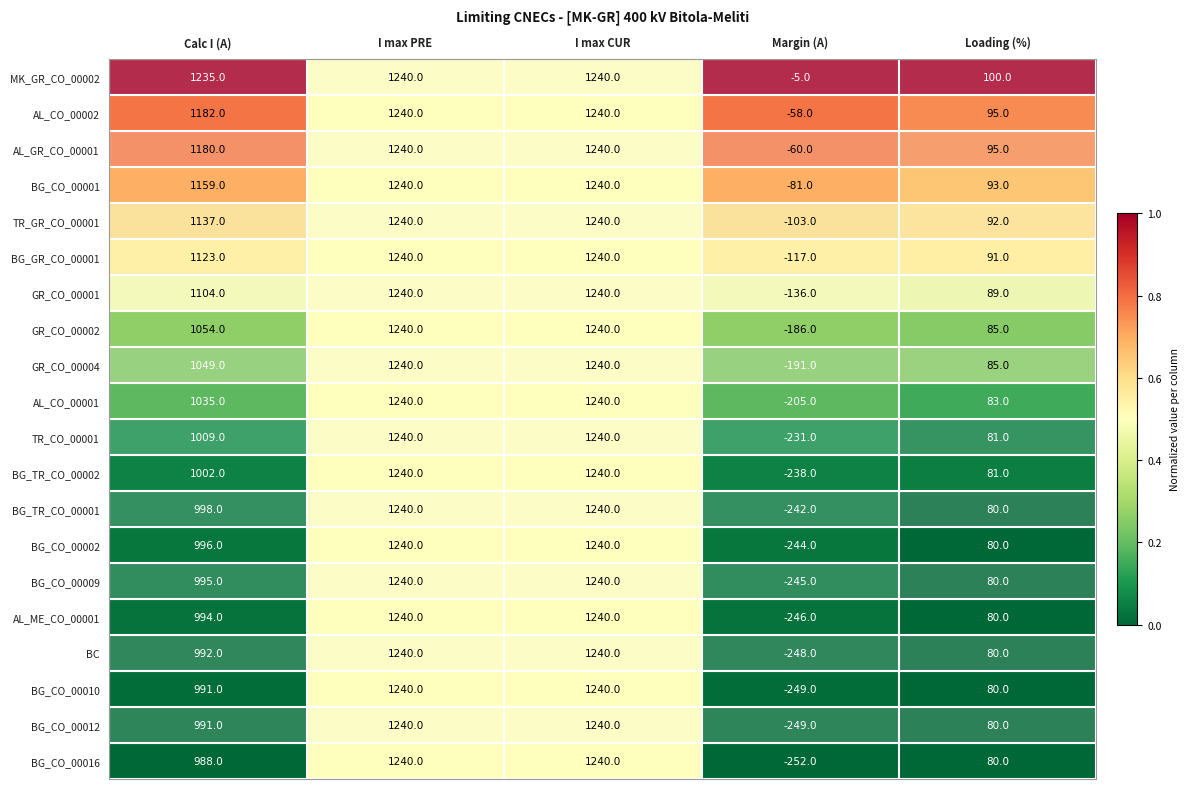

The value of GR_CO_00002 at Margin (A) is -186. True or false?

True